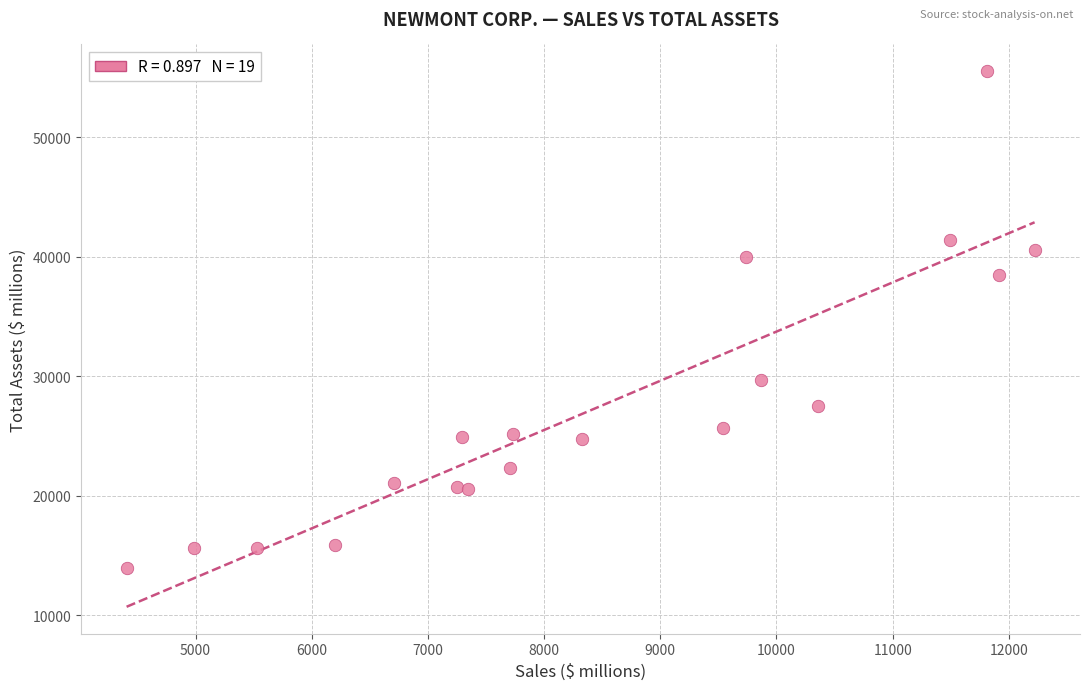

What Y value in the scatter plot is closest to 34749?

38482